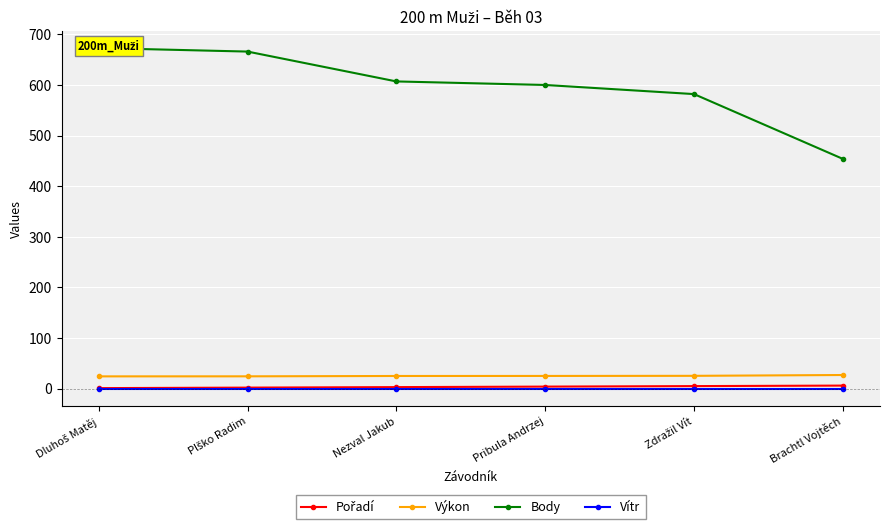

At which label does Body first exceed 607?

Dluhoš Matěj